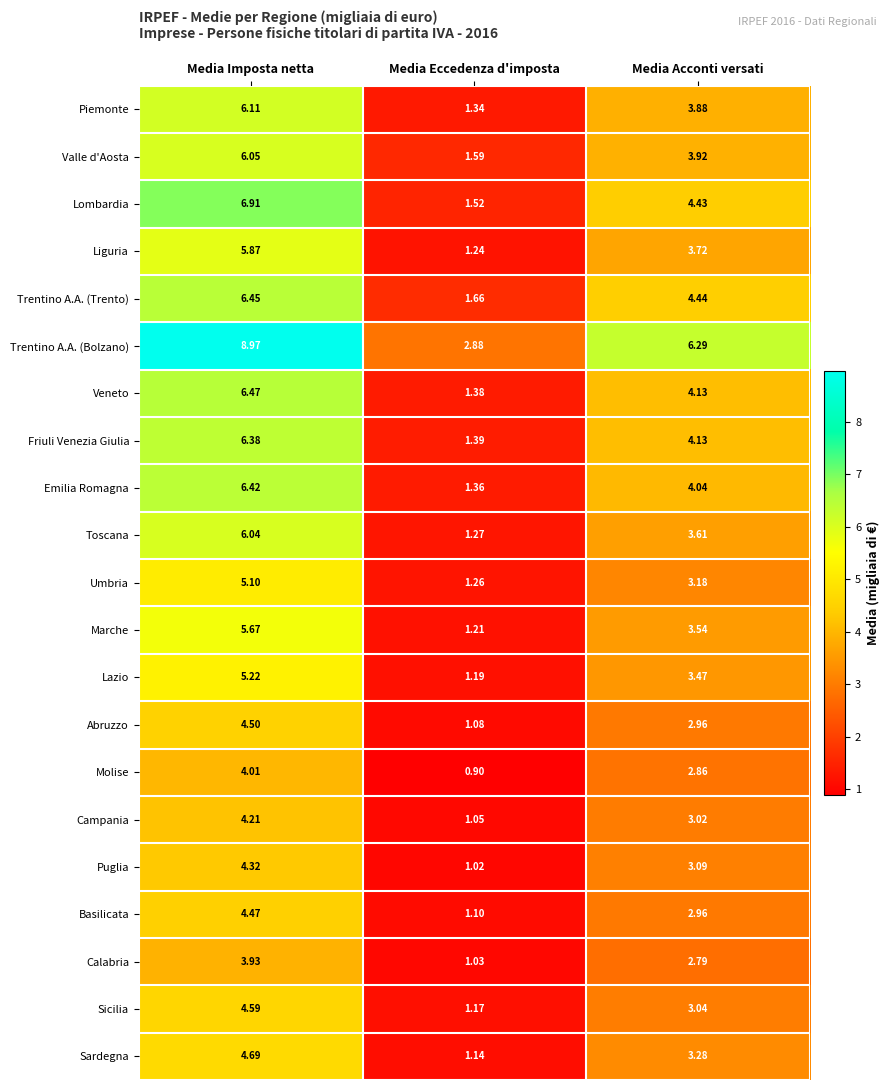

List the labels in order of Trentino A.A. (Bolzano) value, smallest first.

Media Eccedenza d'imposta, Media Acconti versati, Media Imposta netta